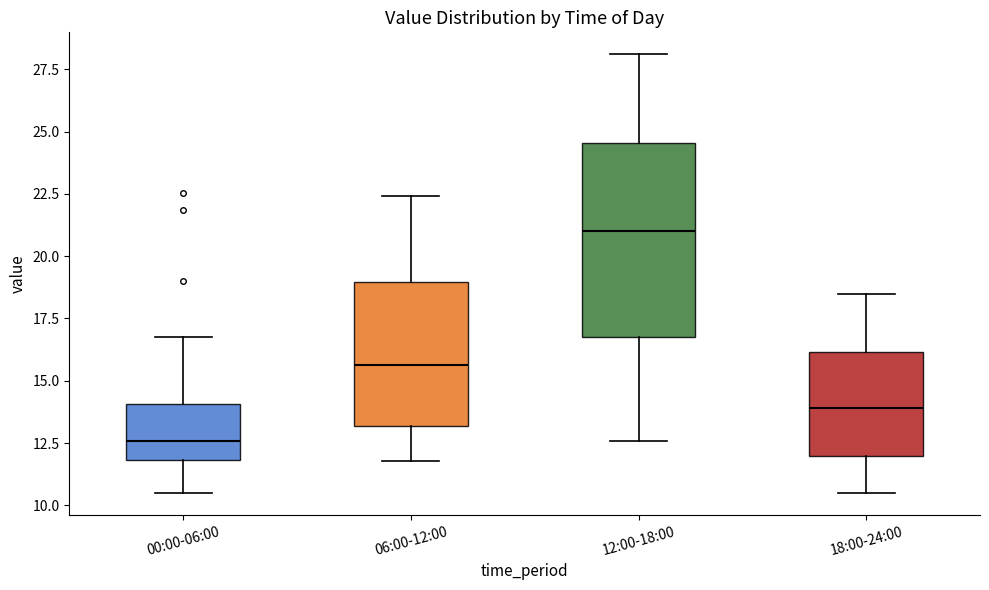

Comparing the boxes themselves (not the whiskers), which one is the tallest?

12:00-18:00